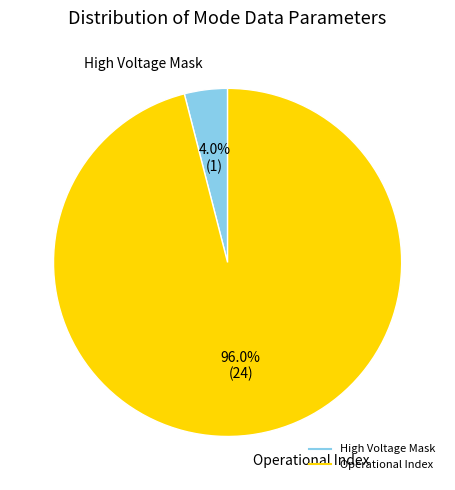

Is there any slice that represents more than half of the pie?

Yes